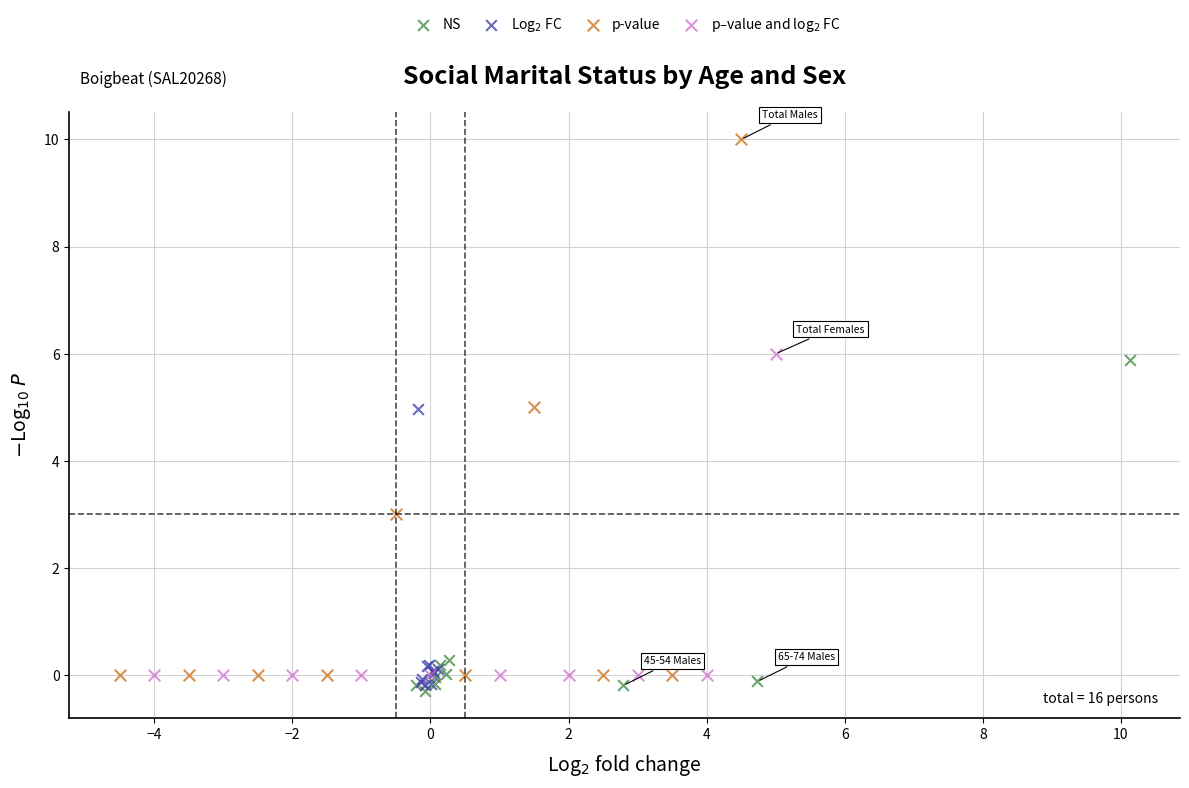

What are all the series names shown in the legend?

NS, Log$_2$ FC, p-value, p–value and log$_2$ FC